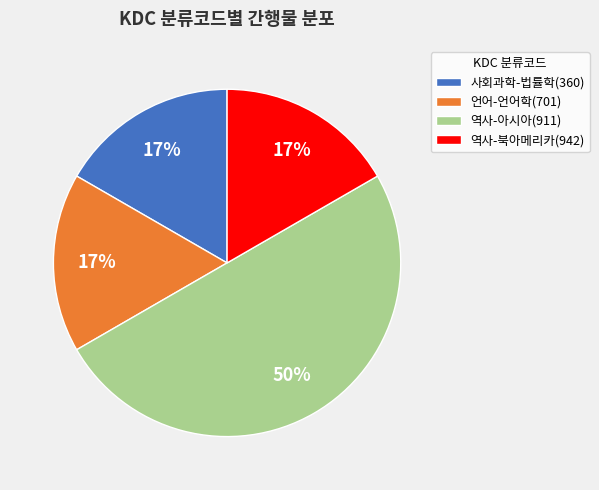

What is the ratio of the value at 언어-언어학(701) to the value at 역사-아시아(911)?

0.3